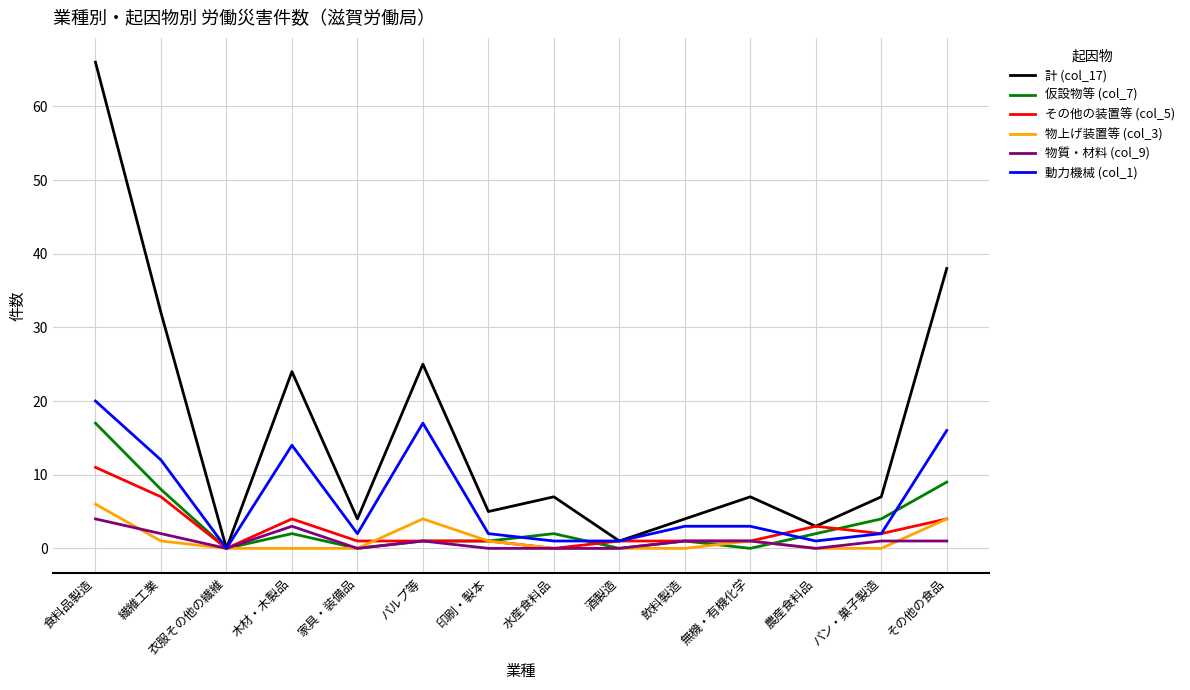

Reading left to right, transcribe all the data shown in this chart.

計 (col_17): 食料品製造=66	繊維工業=32	衣服その他の繊維=0	木材・木製品=24	家具・装備品=4	パルプ等=25	印刷・製本=5	水産食料品=7	酒製造=1	飲料製造=4	無機・有機化学=7	農産食料品=3	パン・菓子製造=7	その他の食品=38
仮設物等 (col_7): 食料品製造=17	繊維工業=8	衣服その他の繊維=0	木材・木製品=2	家具・装備品=0	パルプ等=1	印刷・製本=1	水産食料品=2	酒製造=0	飲料製造=1	無機・有機化学=0	農産食料品=2	パン・菓子製造=4	その他の食品=9
その他の装置等 (col_5): 食料品製造=11	繊維工業=7	衣服その他の繊維=0	木材・木製品=4	家具・装備品=1	パルプ等=1	印刷・製本=1	水産食料品=0	酒製造=1	飲料製造=1	無機・有機化学=1	農産食料品=3	パン・菓子製造=2	その他の食品=4
物上げ装置等 (col_3): 食料品製造=6	繊維工業=1	衣服その他の繊維=0	木材・木製品=0	家具・装備品=0	パルプ等=4	印刷・製本=1	水産食料品=0	酒製造=0	飲料製造=0	無機・有機化学=1	農産食料品=0	パン・菓子製造=0	その他の食品=4
物質・材料 (col_9): 食料品製造=4	繊維工業=2	衣服その他の繊維=0	木材・木製品=3	家具・装備品=0	パルプ等=1	印刷・製本=0	水産食料品=0	酒製造=0	飲料製造=1	無機・有機化学=1	農産食料品=0	パン・菓子製造=1	その他の食品=1
動力機械 (col_1): 食料品製造=20	繊維工業=12	衣服その他の繊維=0	木材・木製品=14	家具・装備品=2	パルプ等=17	印刷・製本=2	水産食料品=1	酒製造=1	飲料製造=3	無機・有機化学=3	農産食料品=1	パン・菓子製造=2	その他の食品=16